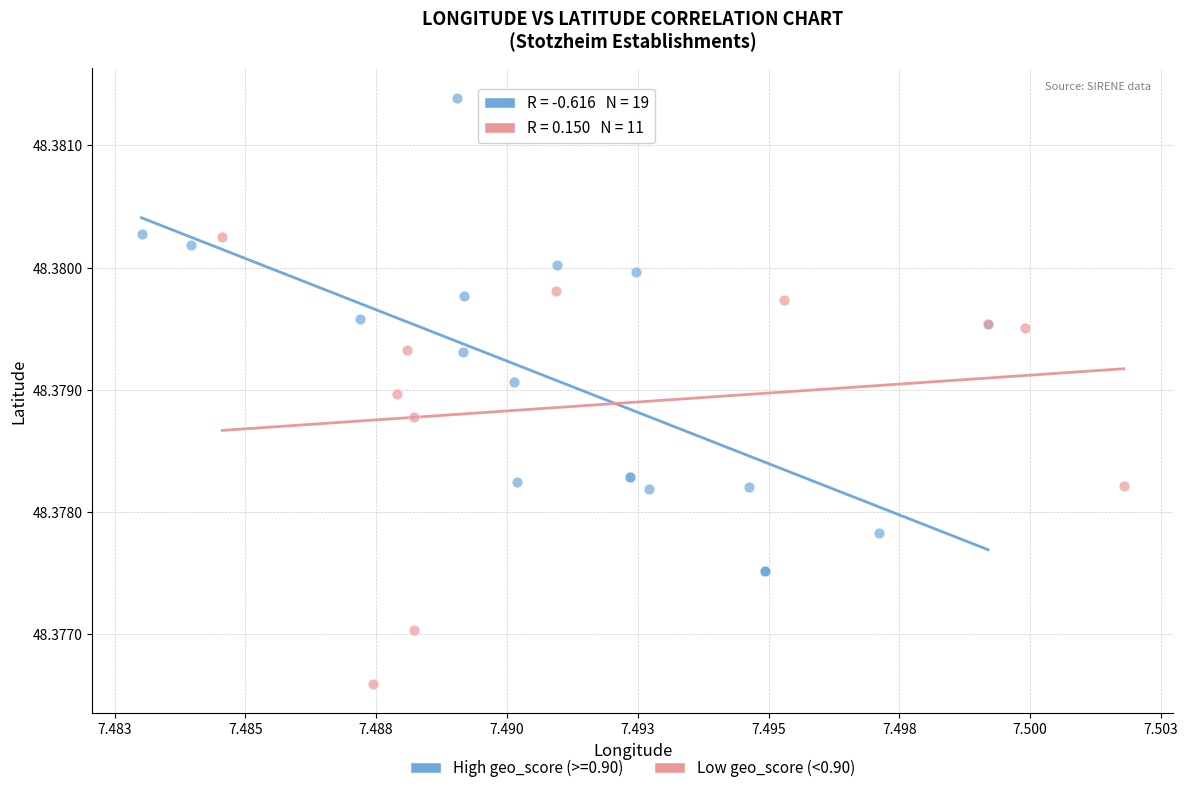

Which series reaches the minimum Y coordinate?

Low geo_score (<0.90)